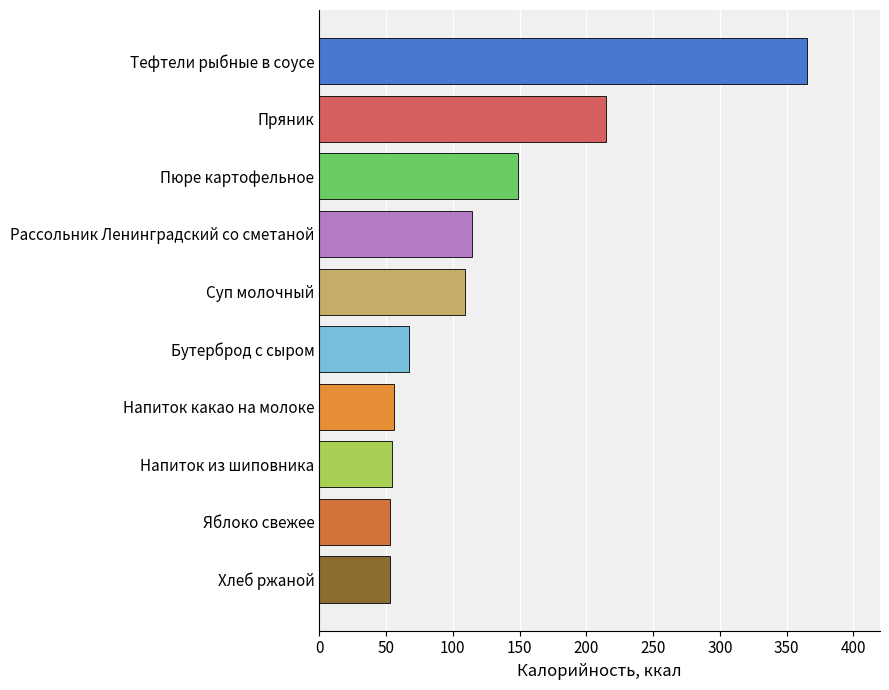

How many bars are there in total?

10